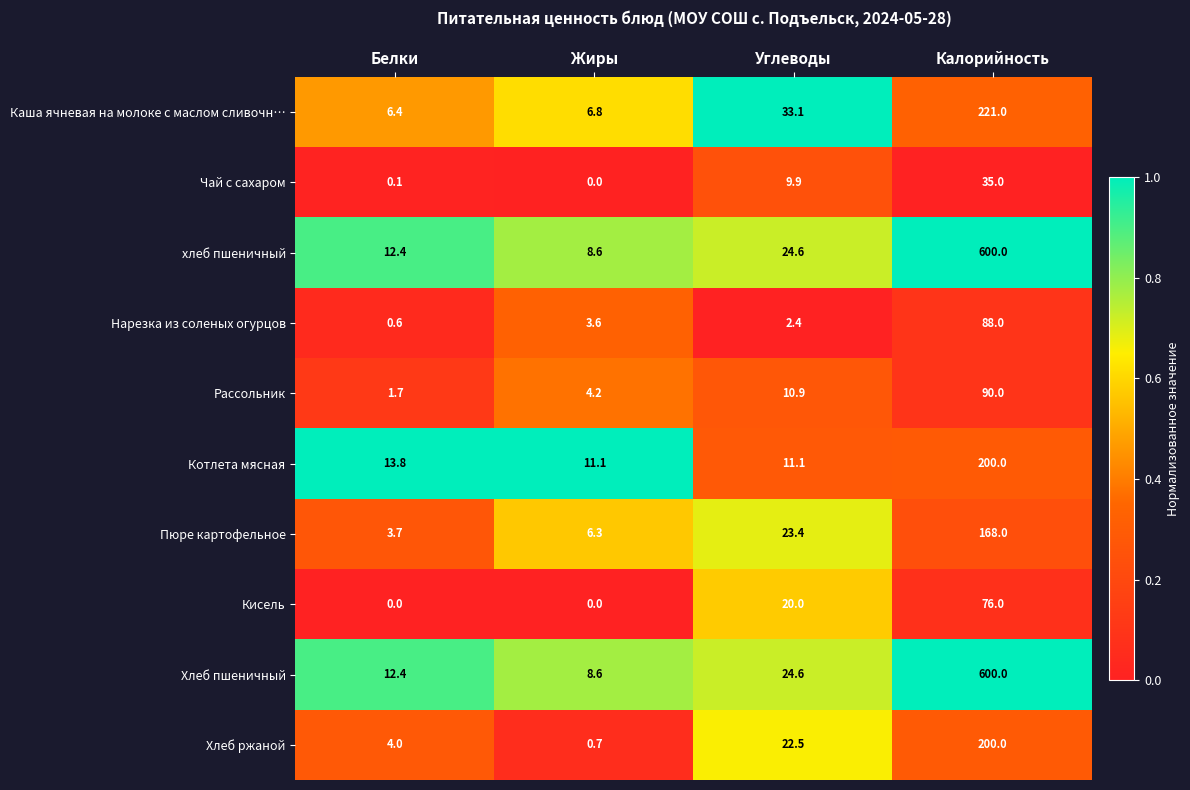

Is it true that хлеб пшеничный equals 4.7 at Жиры?

False